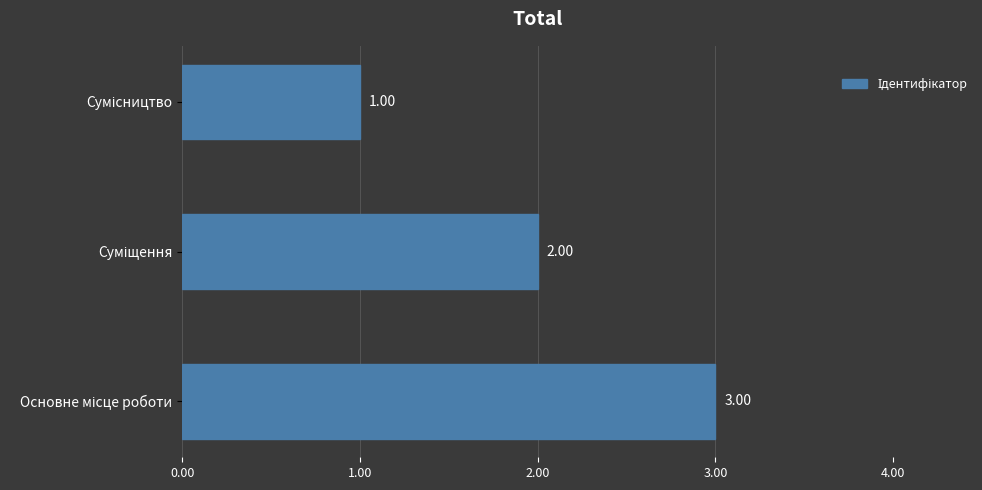

What is the sum of all values?

6